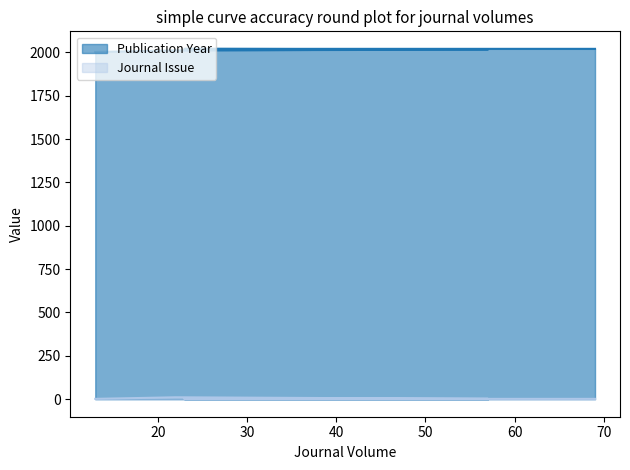

What are all the series names shown in the legend?

Publication Year, Journal Issue